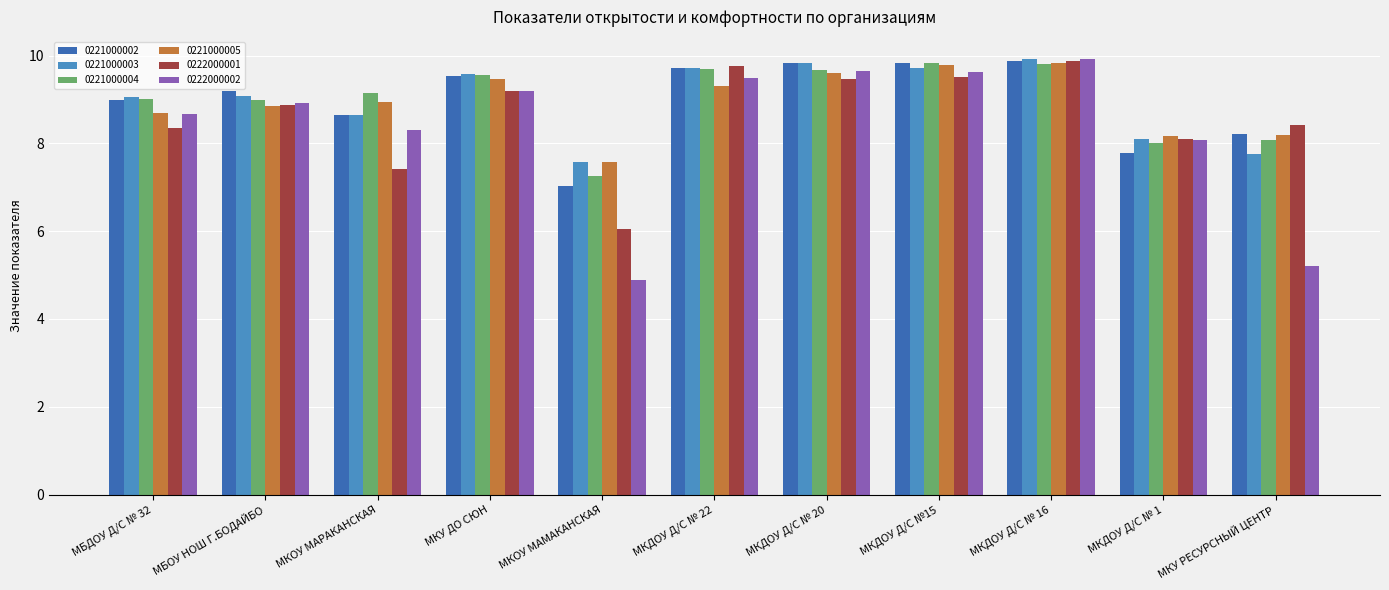

What is the highest value of the 0221000002 series?

9.9